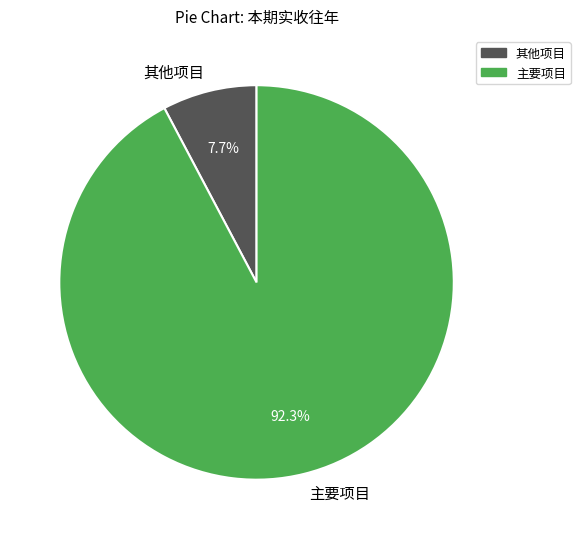

What portion of the pie excludes 主要项目?

7.7%